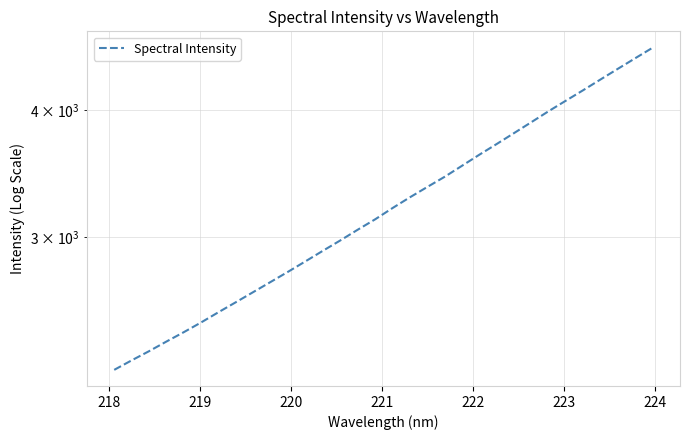

The value at 30 is 1742.8. True or false?

False